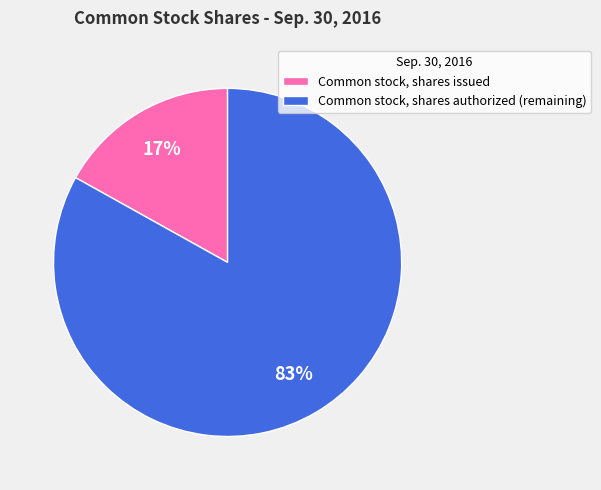

Count the number of slices in the pie.

2